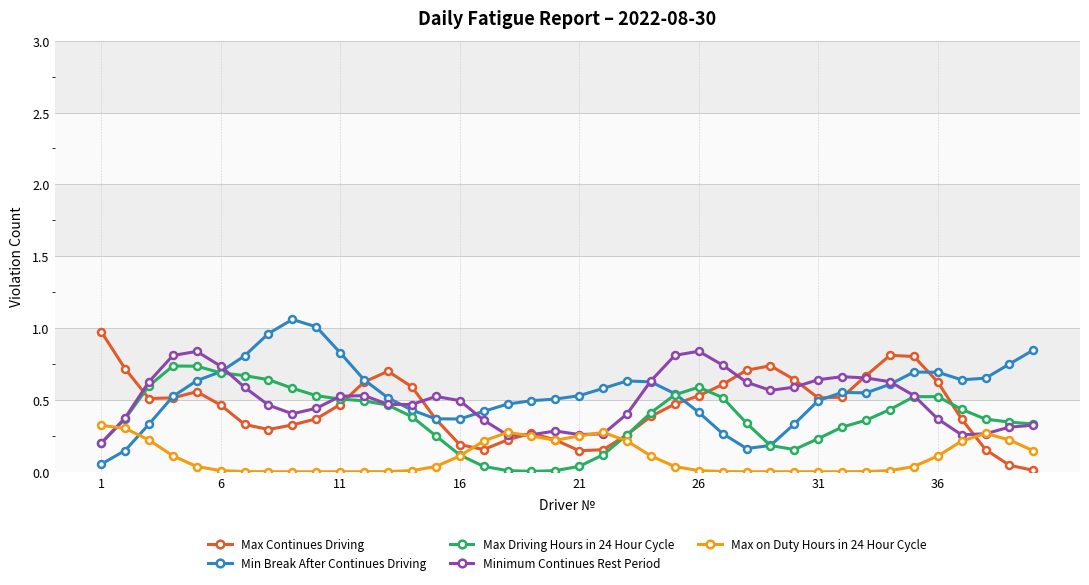

True or false: Max on Duty Hours in 24 Hour Cycle has more than 2 points higher than both neighbors.

True